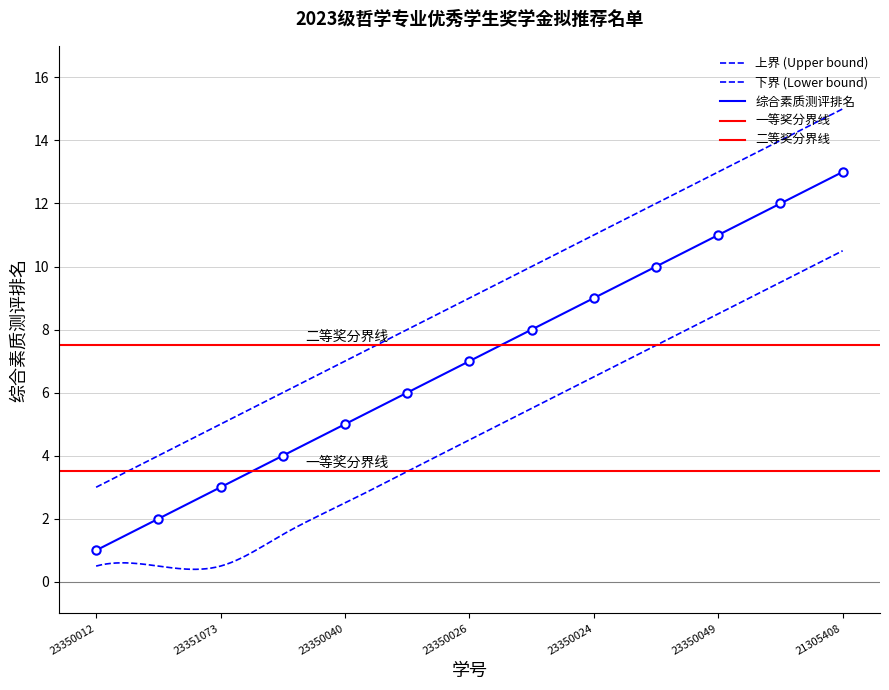

What is the change in value from 23350024 to 23350049?

+2